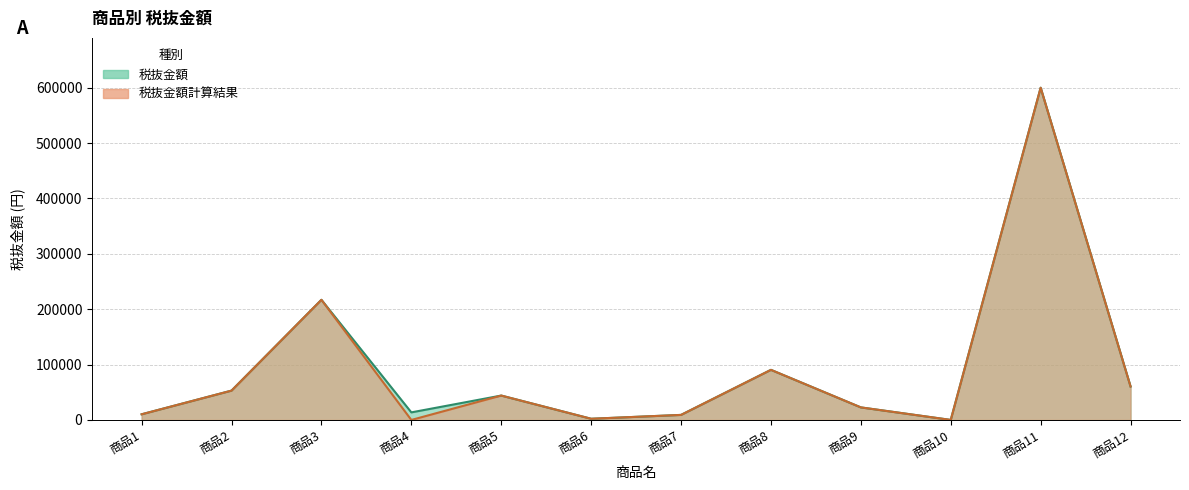

List the labels in order of 税抜金額 value, largest first.

商品11, 商品3, 商品8, 商品12, 商品2, 商品5, 商品9, 商品4, 商品1, 商品7, 商品6, 商品10